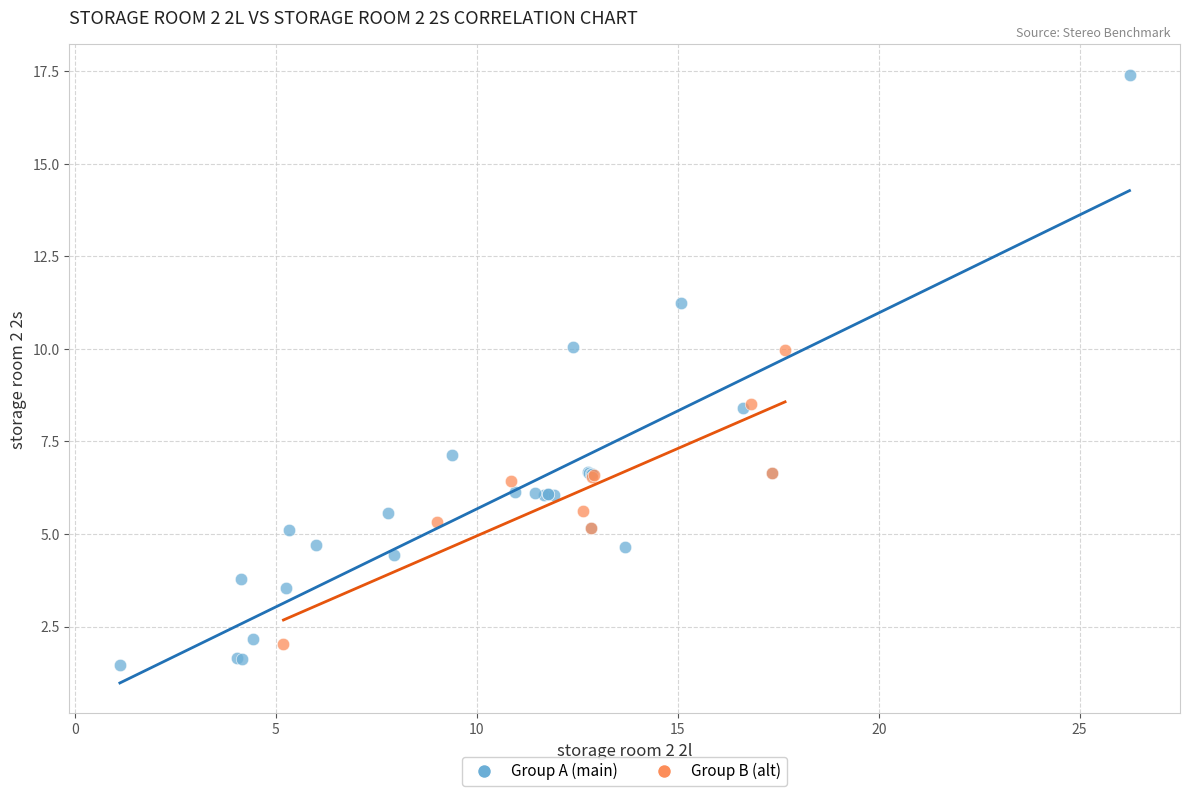

Which series reaches the maximum Y coordinate?

Group A (main)